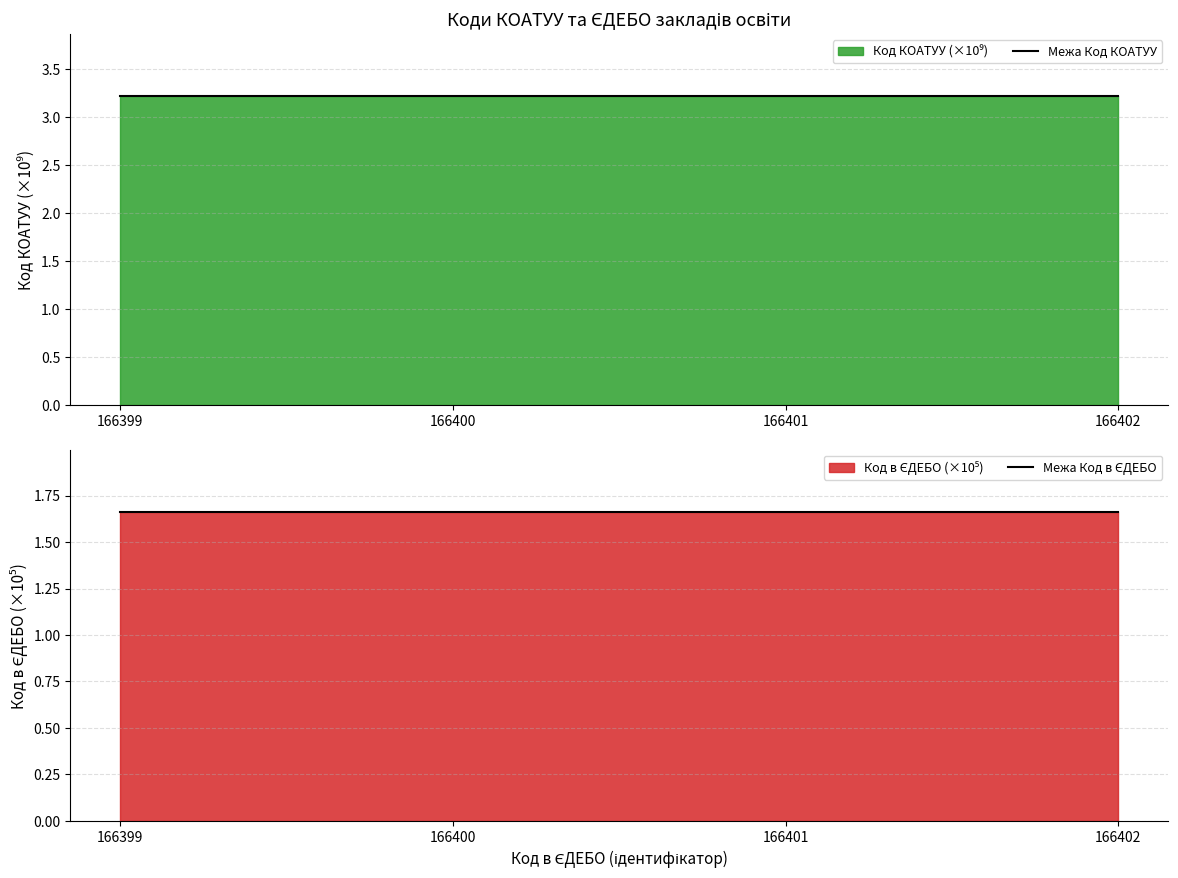

At which category does the chart reach its peak across all series?

166399